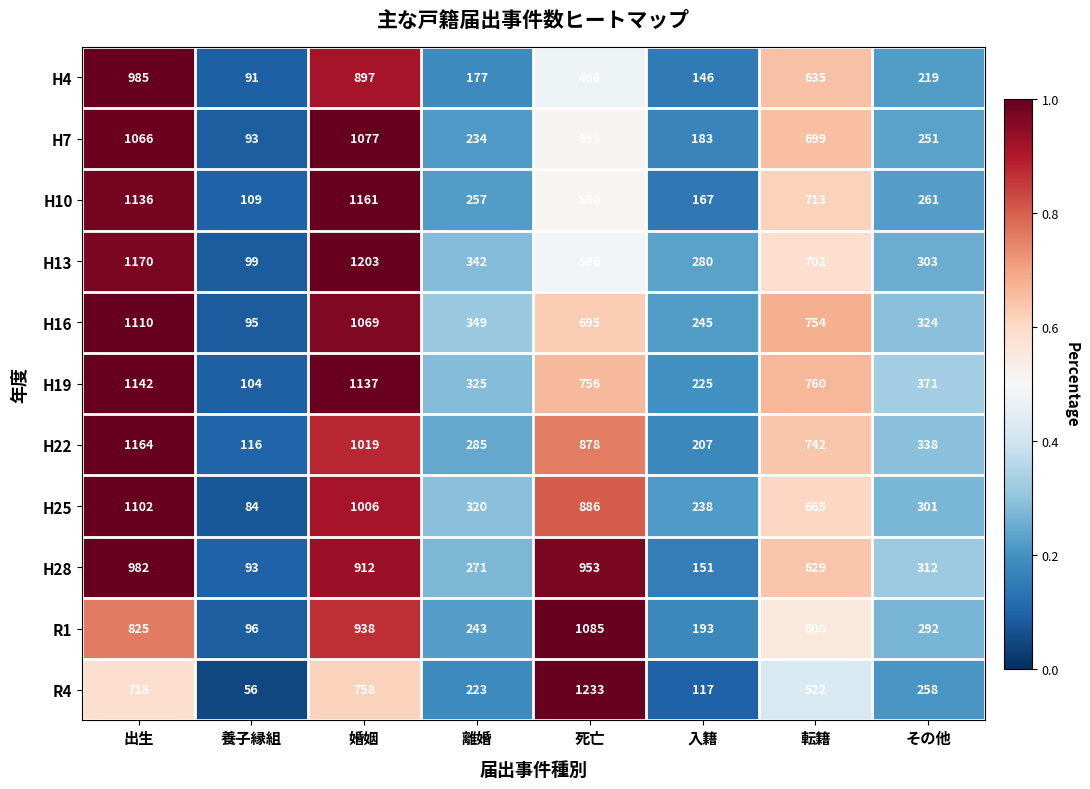

What is the greatest value displayed?

1233